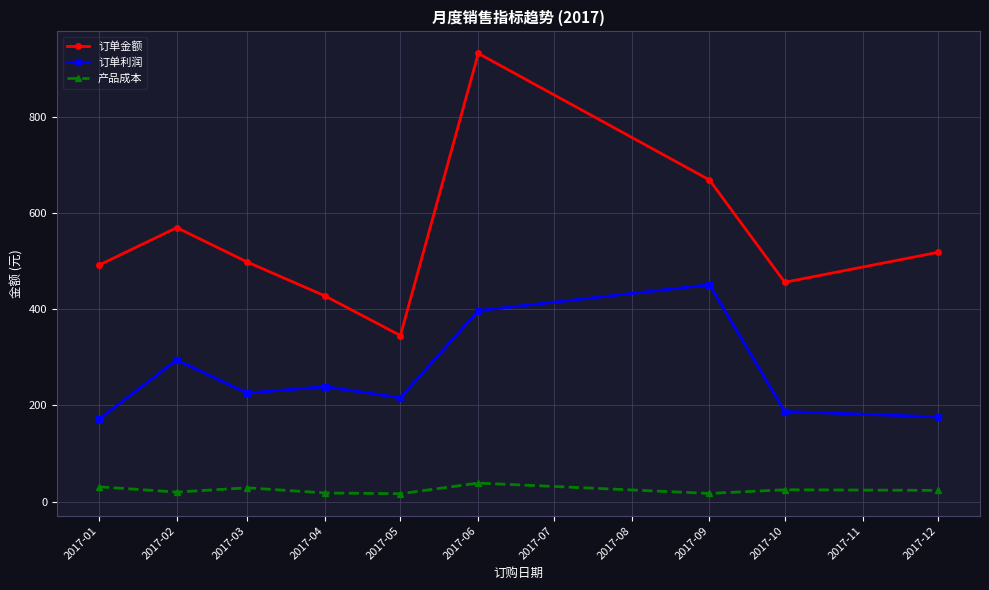

List the series in order of their peak value, lowest first.

产品成本, 订单利润, 订单金额